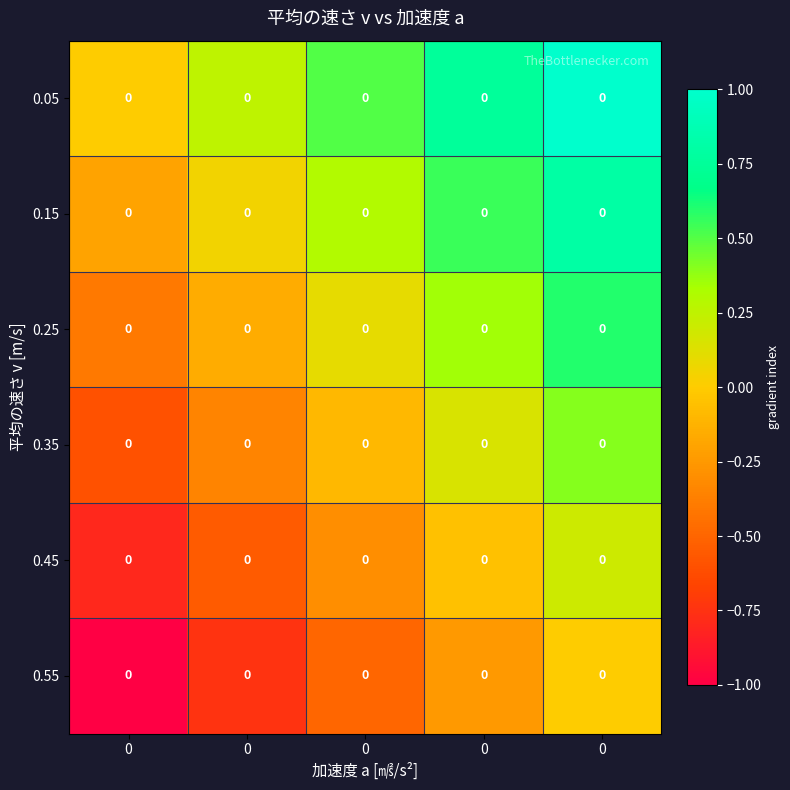

What is the sum of the 0.15 values at 0 and 0?

0.3